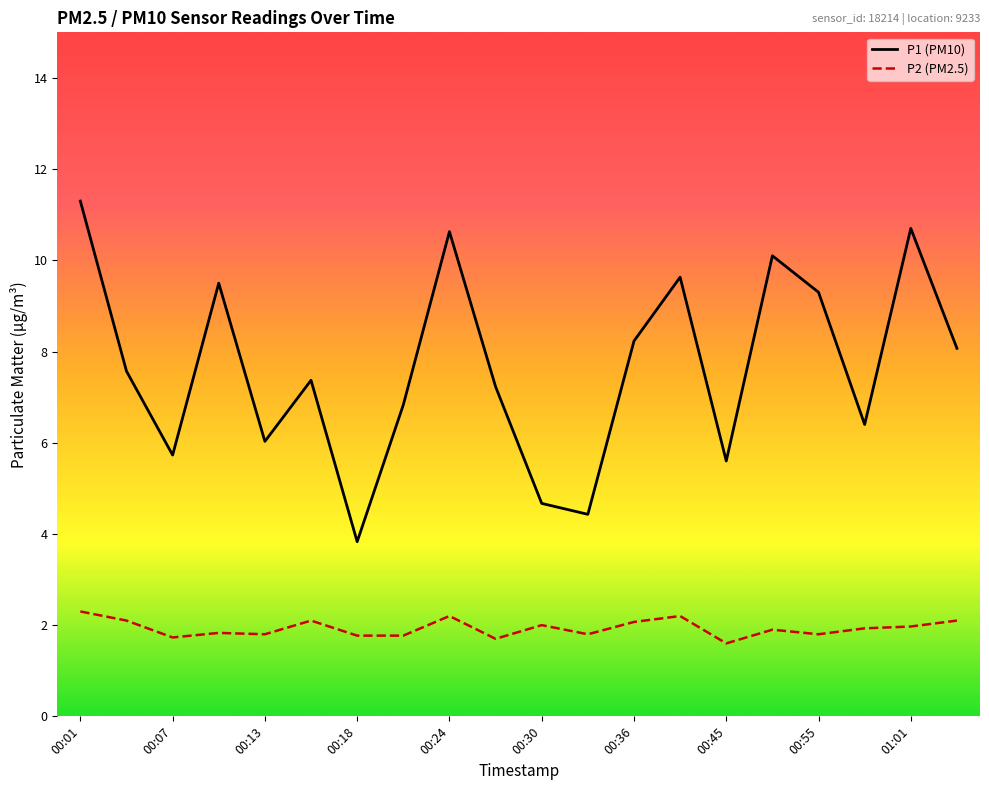

Which series has the largest total across all categories?

P1 (PM10)